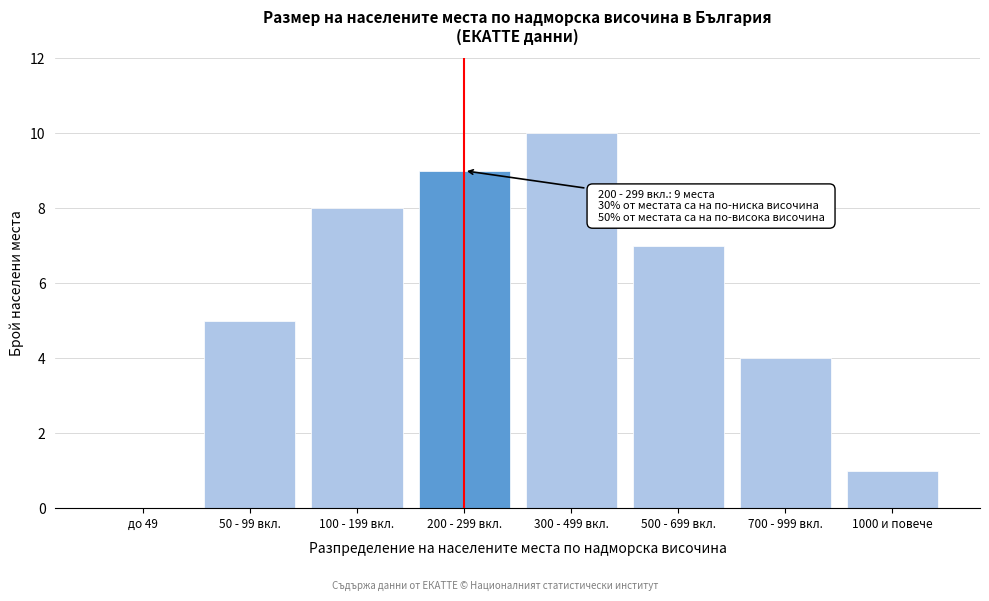

Reading left to right, list all the values displayed in this chart.

до 49=0	50 - 99 вкл.=5	100 - 199 вкл.=8	200 - 299 вкл.=9	300 - 499 вкл.=10	500 - 699 вкл.=7	700 - 999 вкл.=4	1000 и повече=1